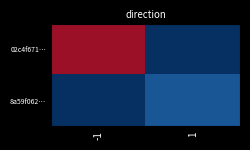

Reading left to right, transcribe all the data shown in this chart.

02c4f671…: -1=13	1=0
8a59f062…: -1=0	1=1